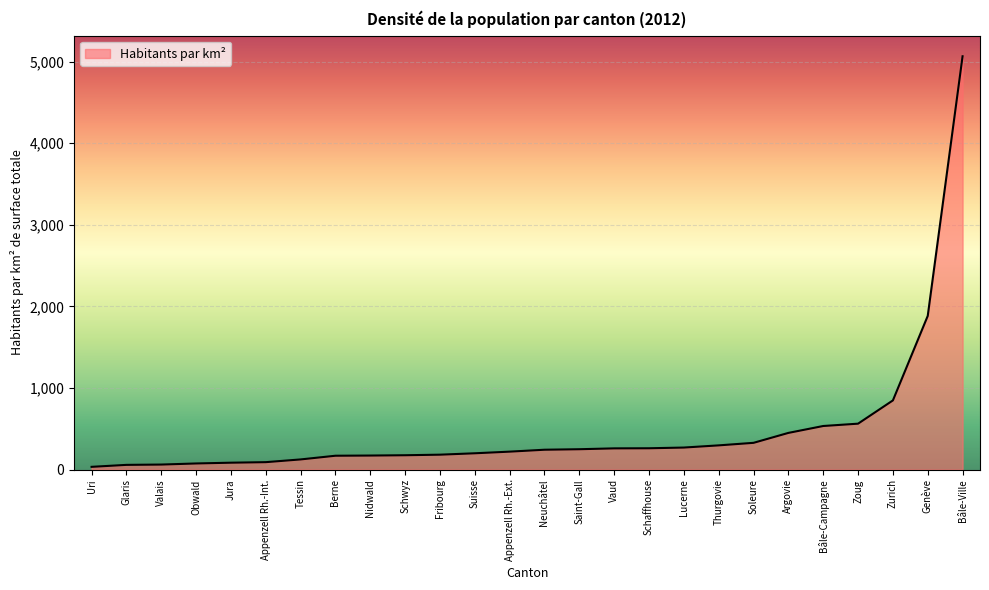

What is the change in value from Appenzell Rh.-Ext. to Bâle-Campagne?

+314.3